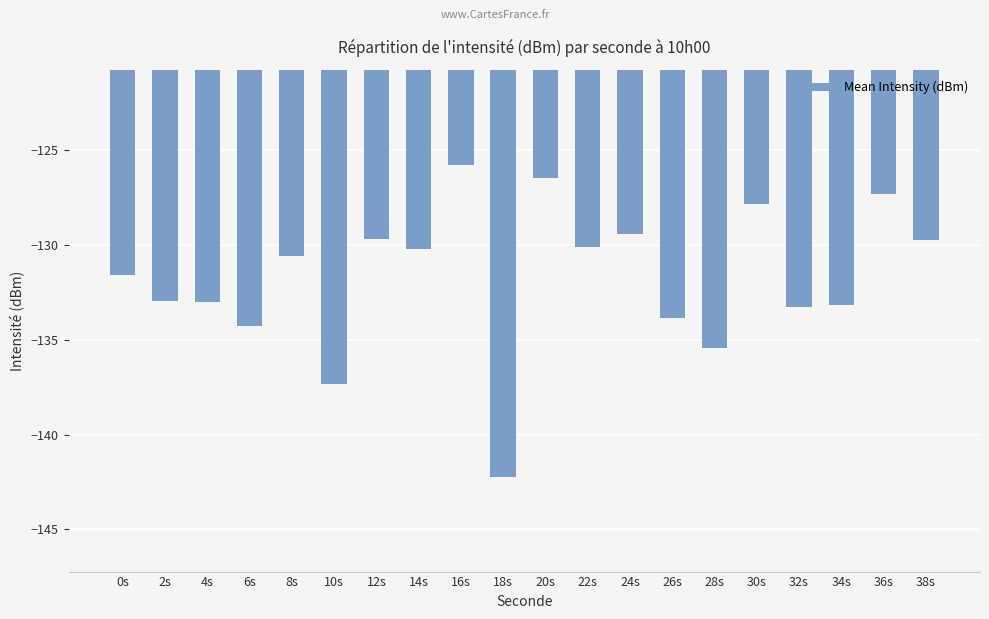

Between 16s and 6s, which is larger?

16s